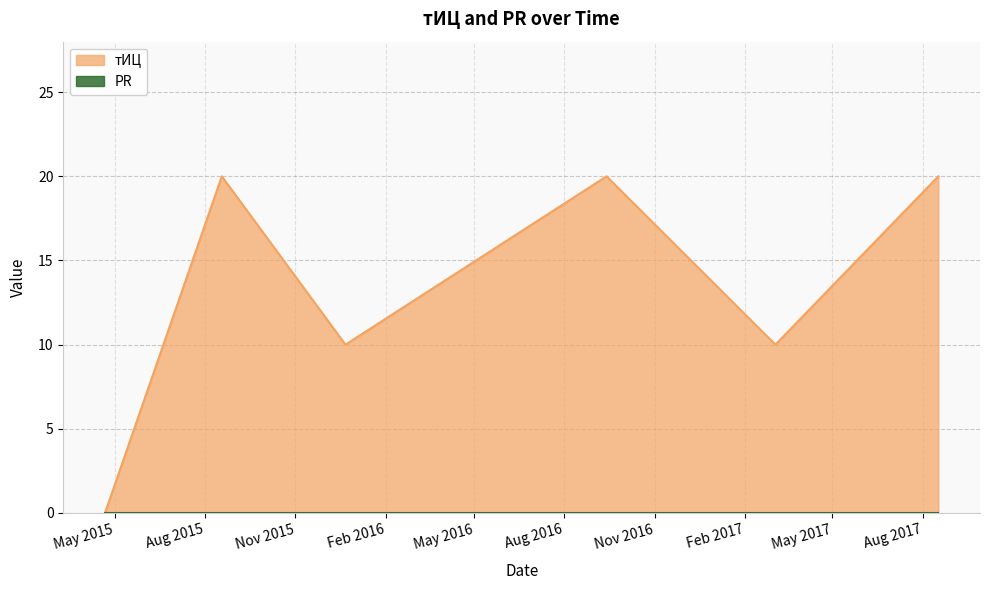

What is the difference between the second highest and second lowest values?

10